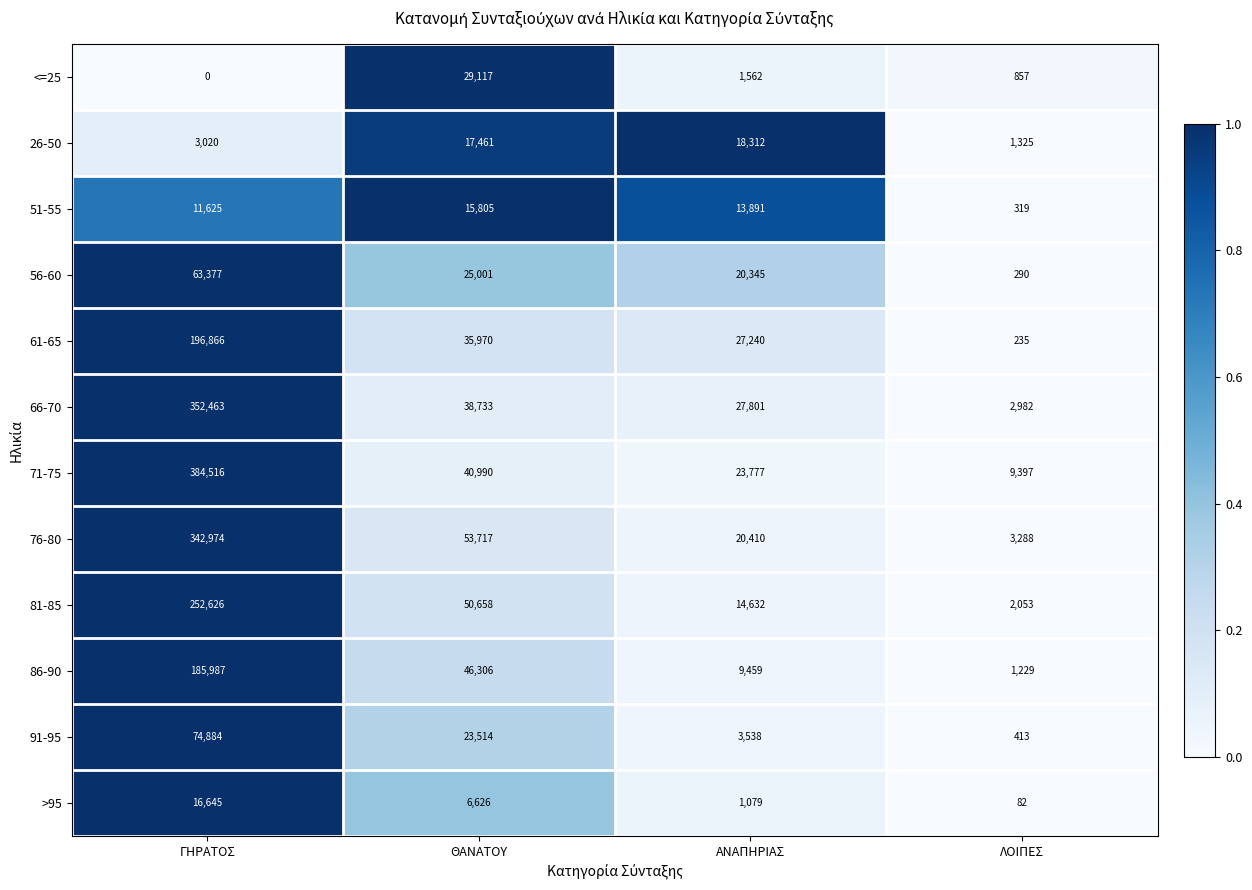

Rank the series by their maximum value, from lowest to highest.

51-55, >95, 26-50, <=25, 56-60, 91-95, 86-90, 61-65, 81-85, 76-80, 66-70, 71-75